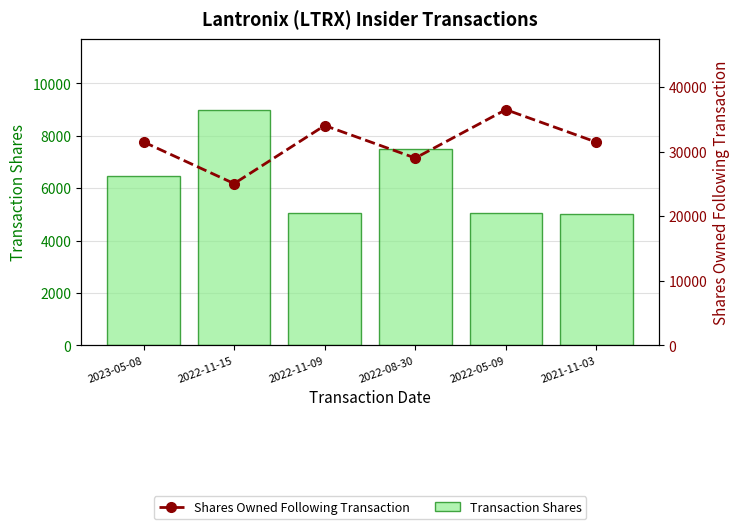

What is the spread (max minus min) of values at 2022-11-15?

16052